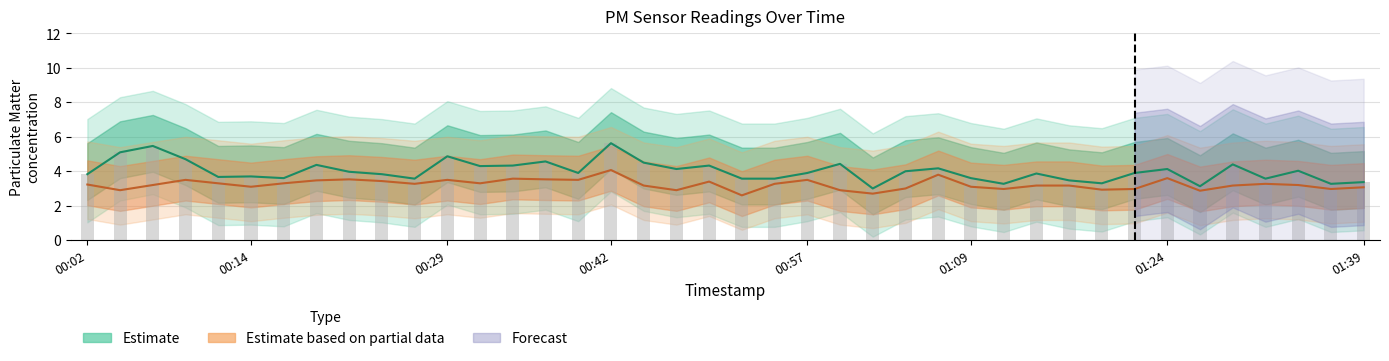

What is the difference between the highest and lowest values at 00:54?

0.3